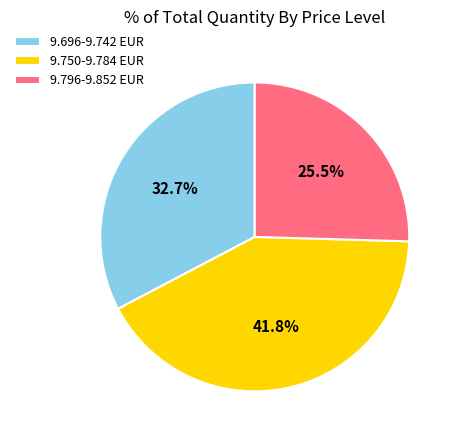

To the nearest percent, what is the difference between the largest and smallest slice percentages?

16%